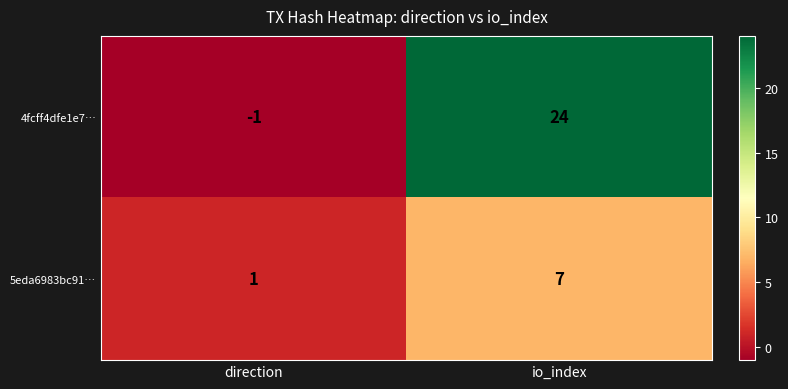

At io_index, list the series in order from smallest to largest.

5eda6983bc91…, 4fcff4dfe1e7…